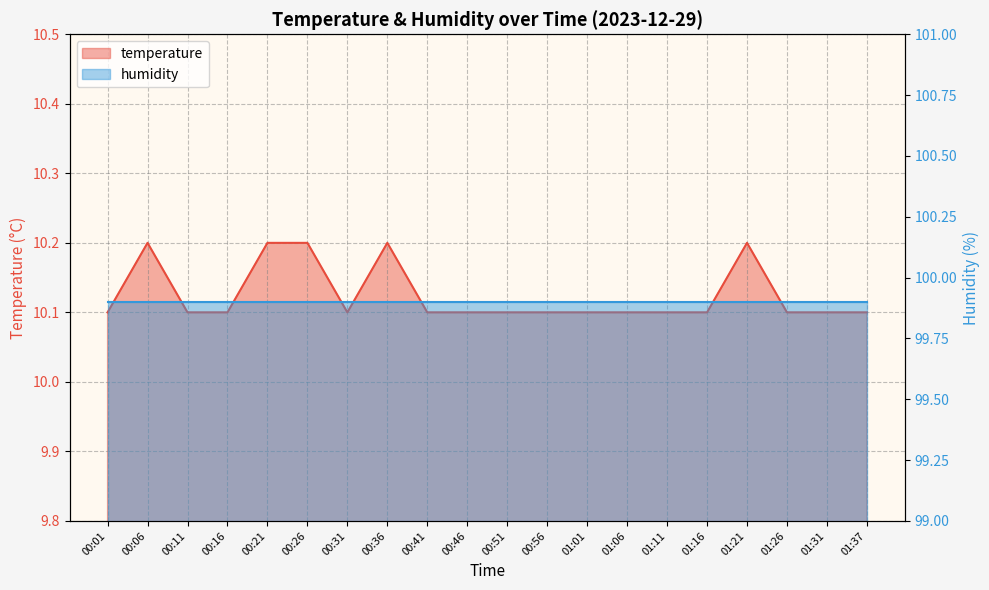

What is the smallest value displayed?

10.1